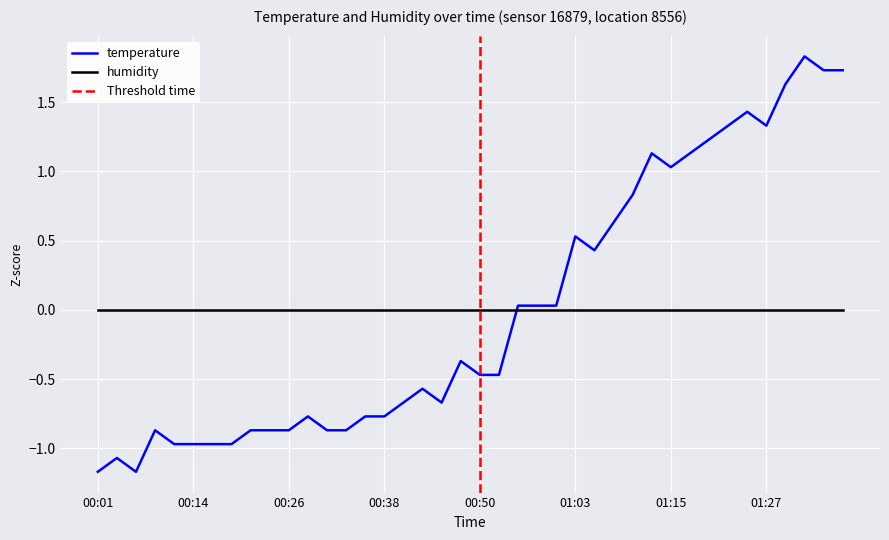

Read the value at 00:31.

-0.9